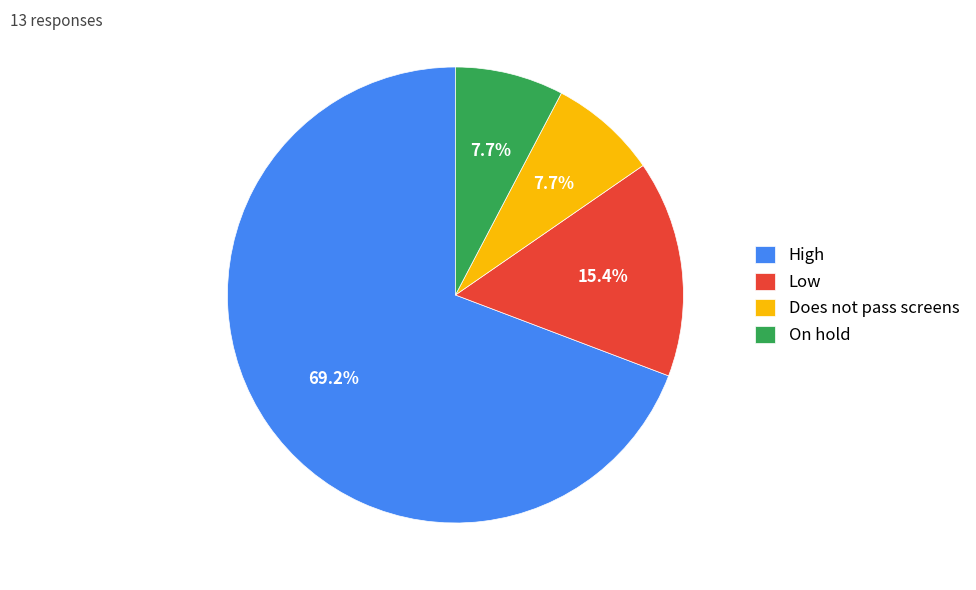

What percentage is NOT represented by On hold?

92.3%